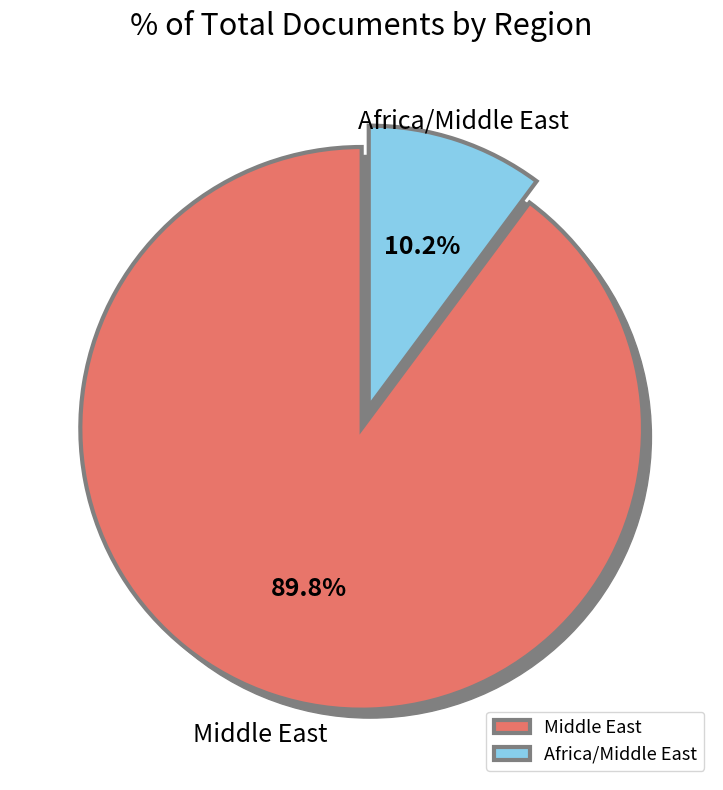

Between Middle East and Africa/Middle East, which is larger?

Middle East